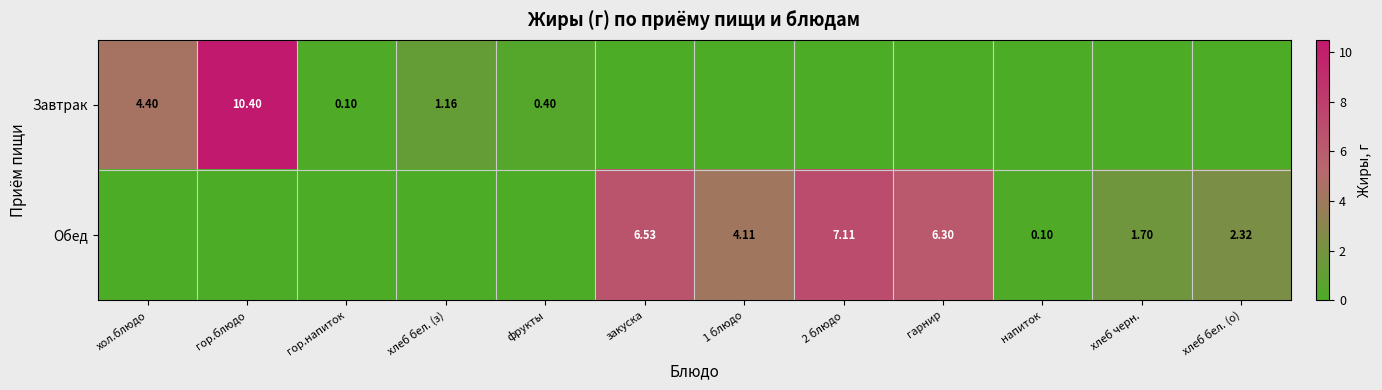

Is the value of Завтрак at хол.блюдо greater than the value of Обед at напиток?

Yes